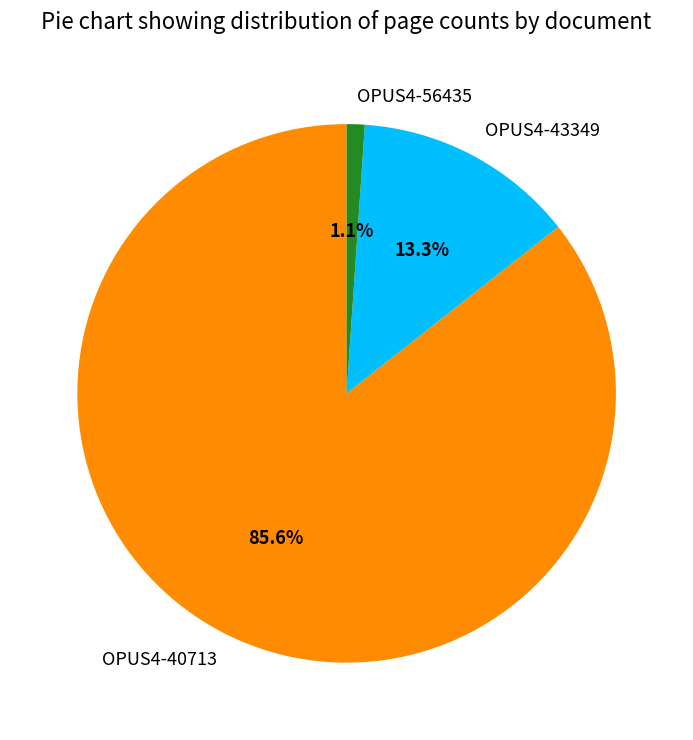

To the nearest percent, what is the difference between the OPUS4-43349 and OPUS4-56435 slice percentages?

12%